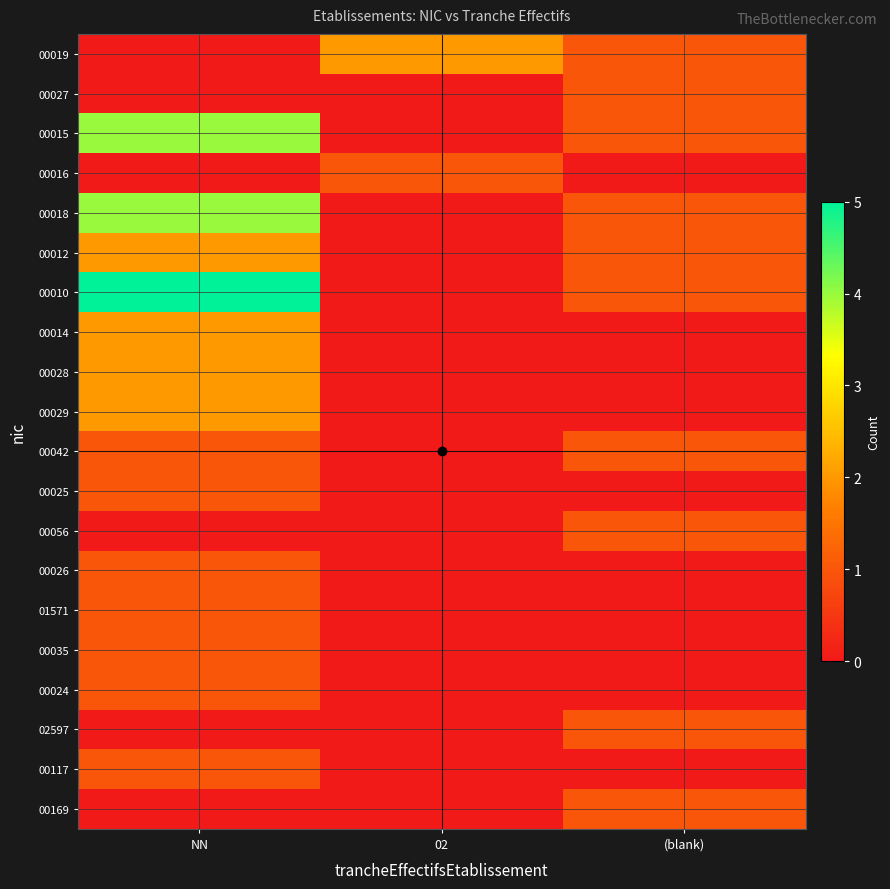

At how many categories does at least one series exceed 1?

2